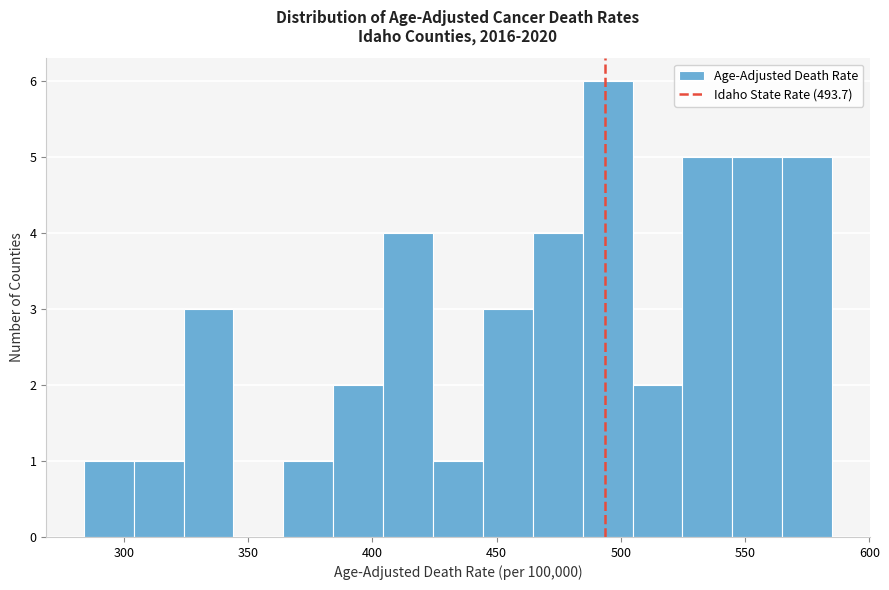

What is the height of the bar covering 465 to 485 on the x-axis? Neither the bar edges nor the heights are printed on the chart, so give them approximately, as read against the axes.

4